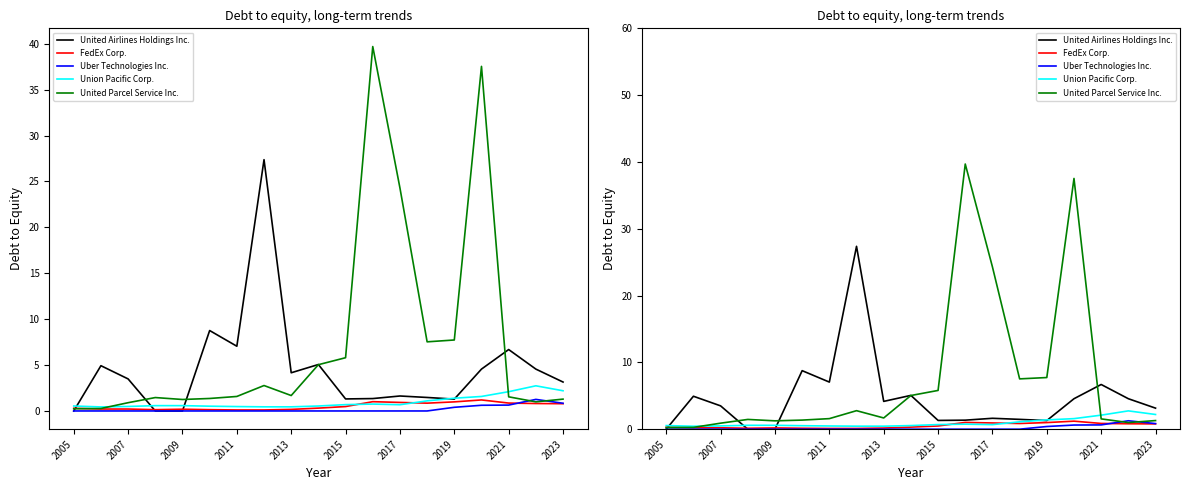

Which series has the largest range (max minus min)?

United Parcel Service Inc.